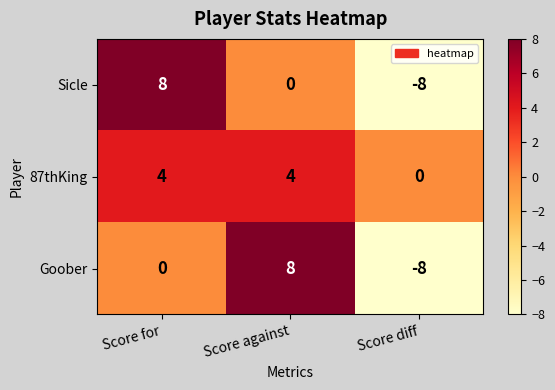

What is the total value across all series at Score against?

12